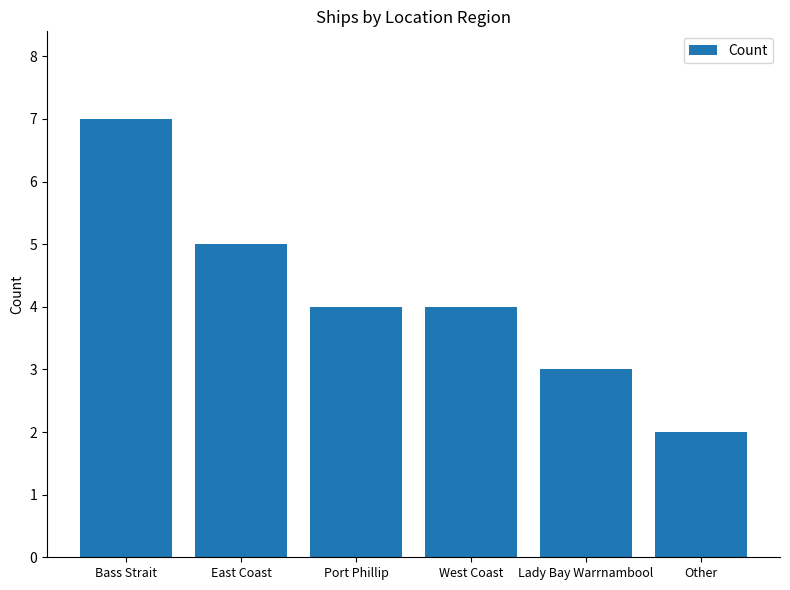

Reading left to right, what are all the values shown in this chart?

Bass Strait=7	East Coast=5	Port Phillip=4	West Coast=4	Lady Bay Warrnambool=3	Other=2